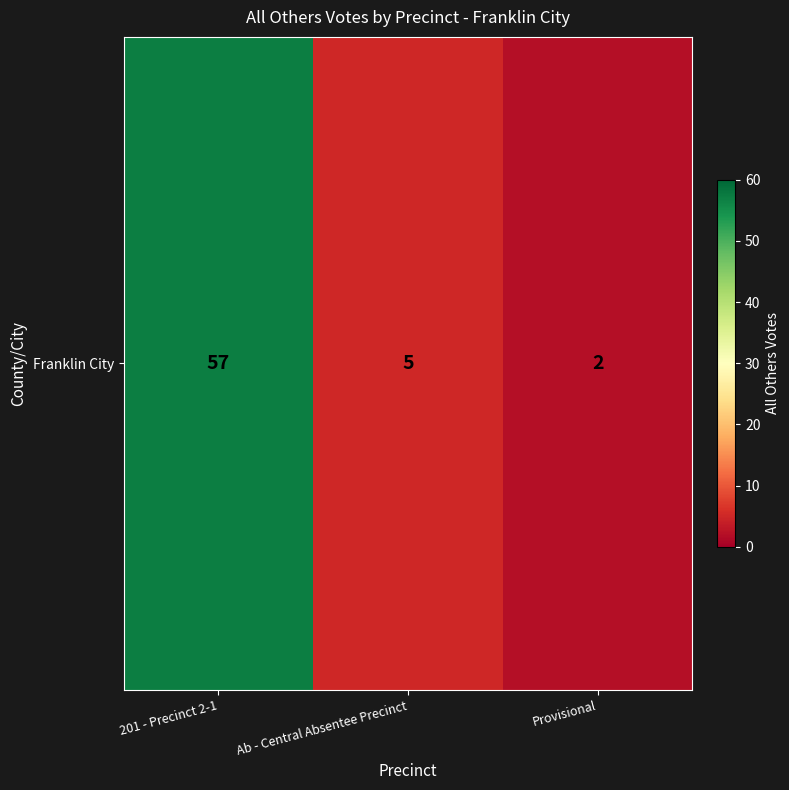

What value does the data have at 201 - Precinct 2-1, to the nearest 10?

60